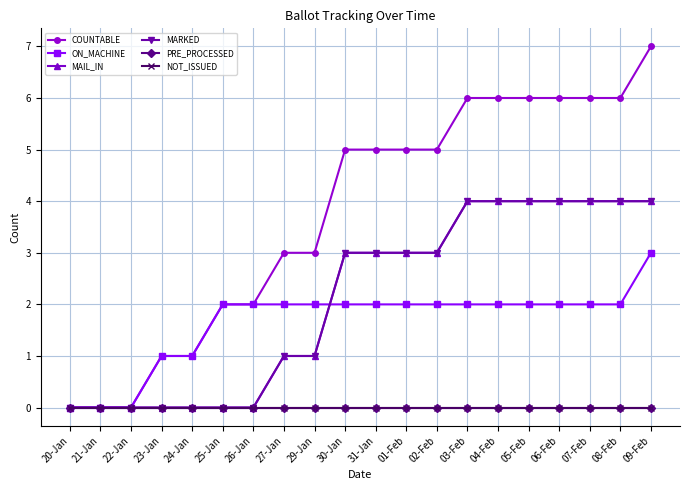

Where does the MARKED series first go above 3?

03-Feb